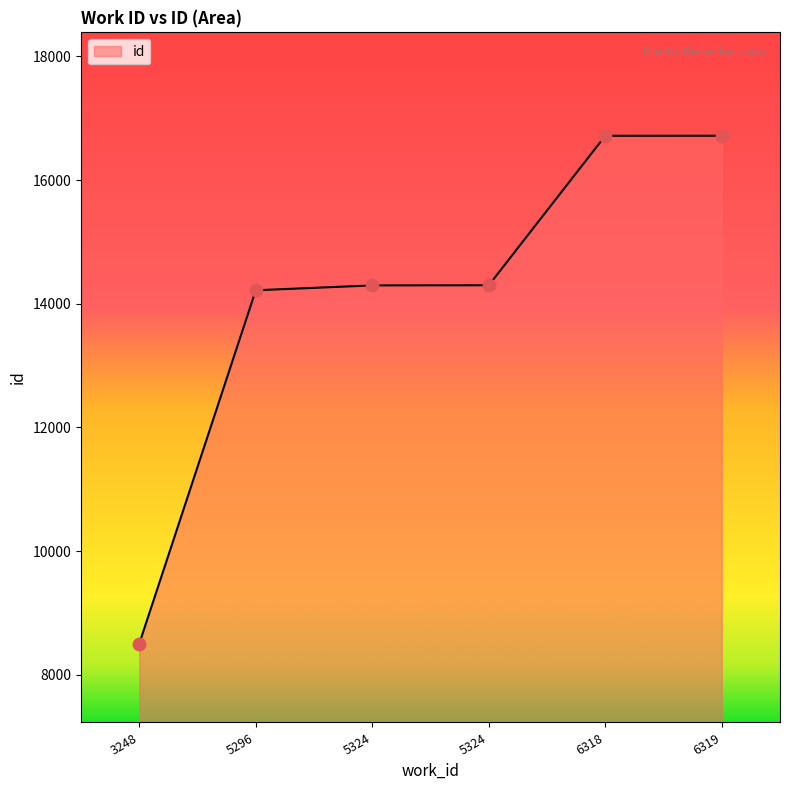

What is the change in value from 3248 to 5324?

+5796